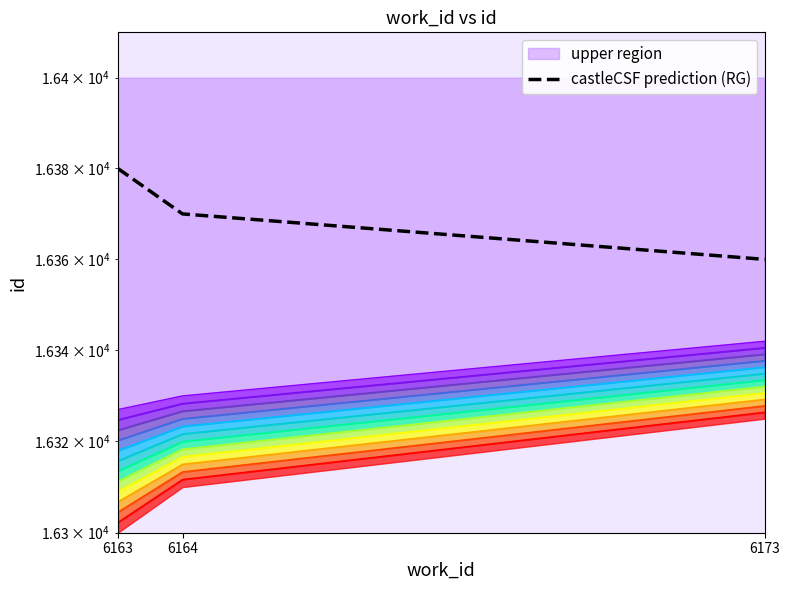

Is this an area chart (filled region under the line)?

No